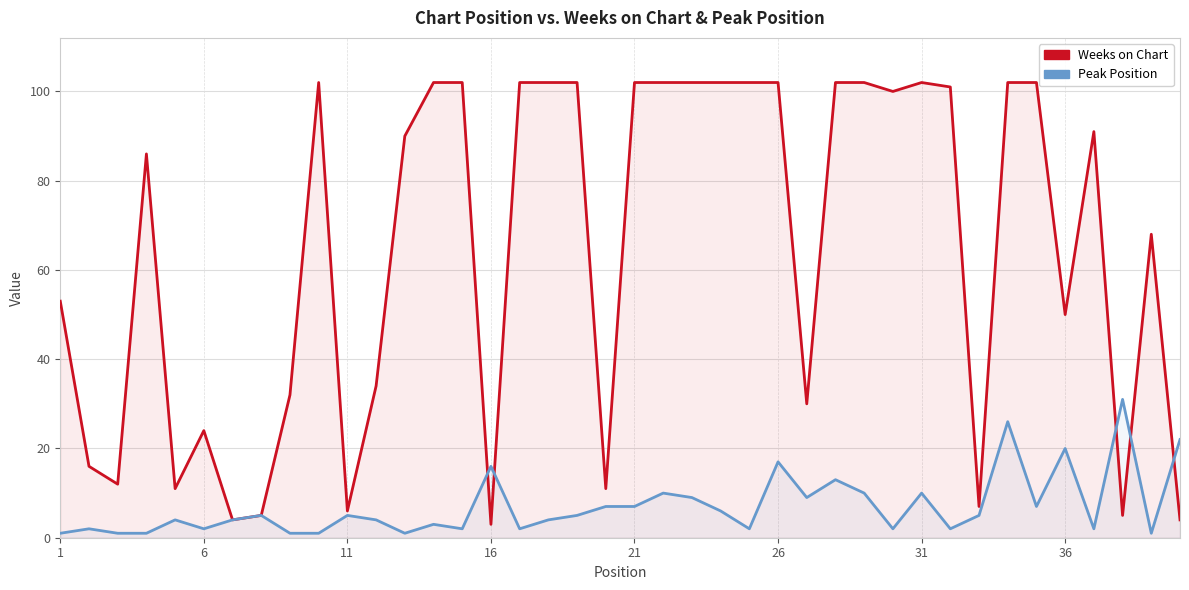

How many lines are shown in the chart?

2